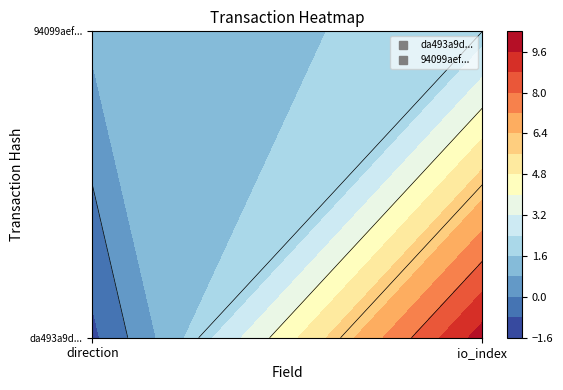

Which series has the widest spread of values?

da493a9d099d4b355f18d9ecadbb79917caf39d